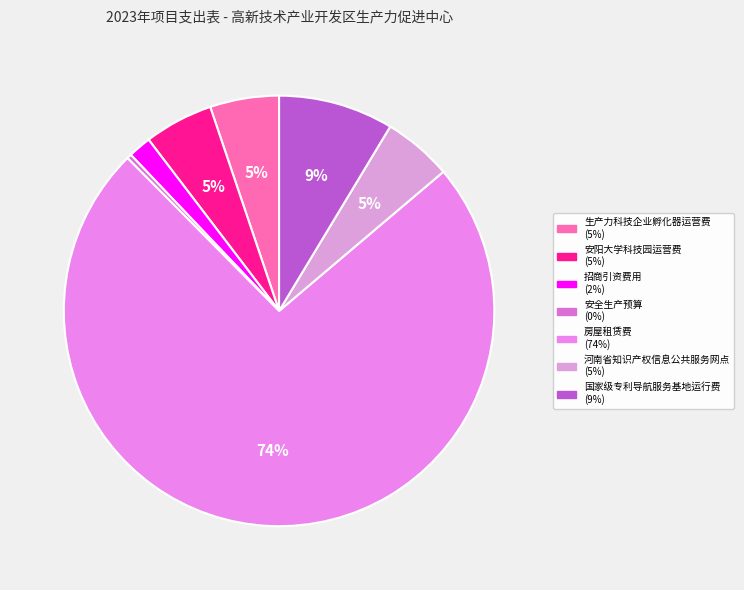

To the nearest percent, what is the difference between the 招商引资费用 and 安阳大学科技园运营费 slice percentages?

3%